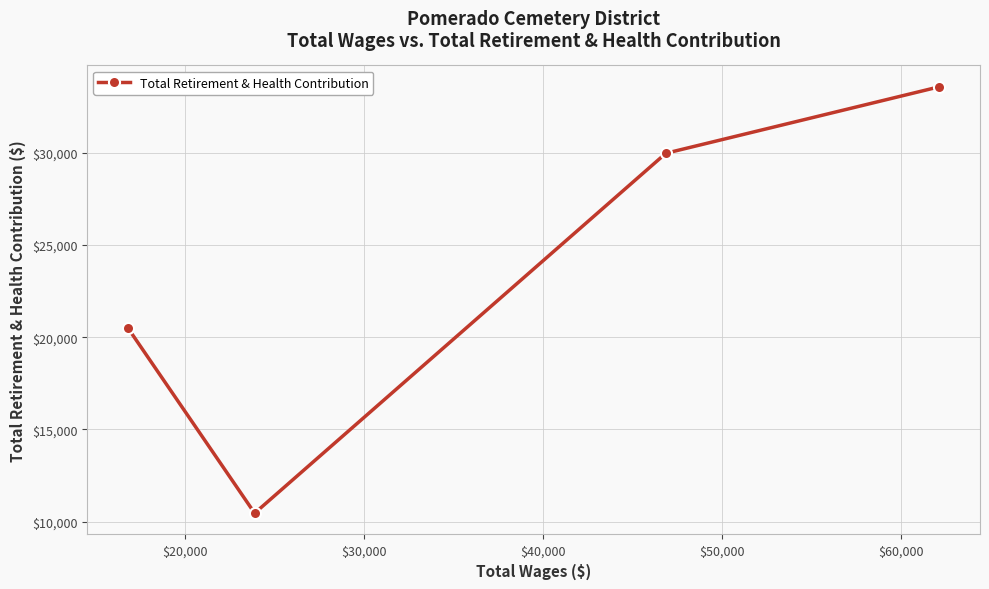

What is the sum of all values?

94538